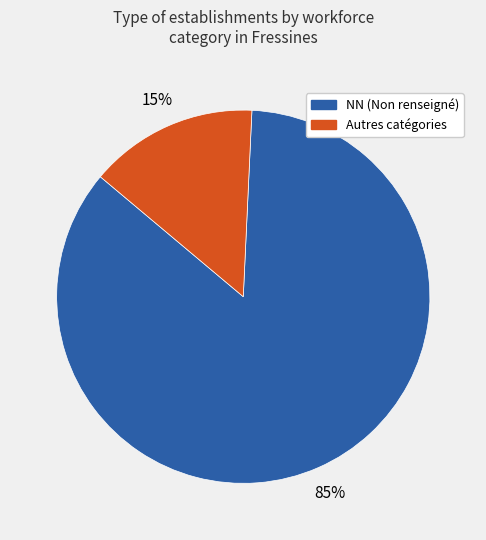

Combined, do Autres catégories and NN (Non renseigné) account for over 50%?

Yes